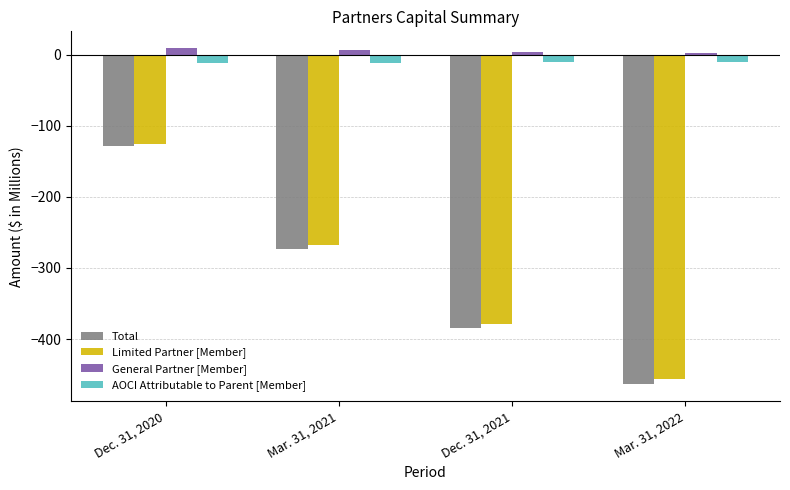

Where does the Limited Partner [Member] series first go above -267?

Dec. 31, 2020